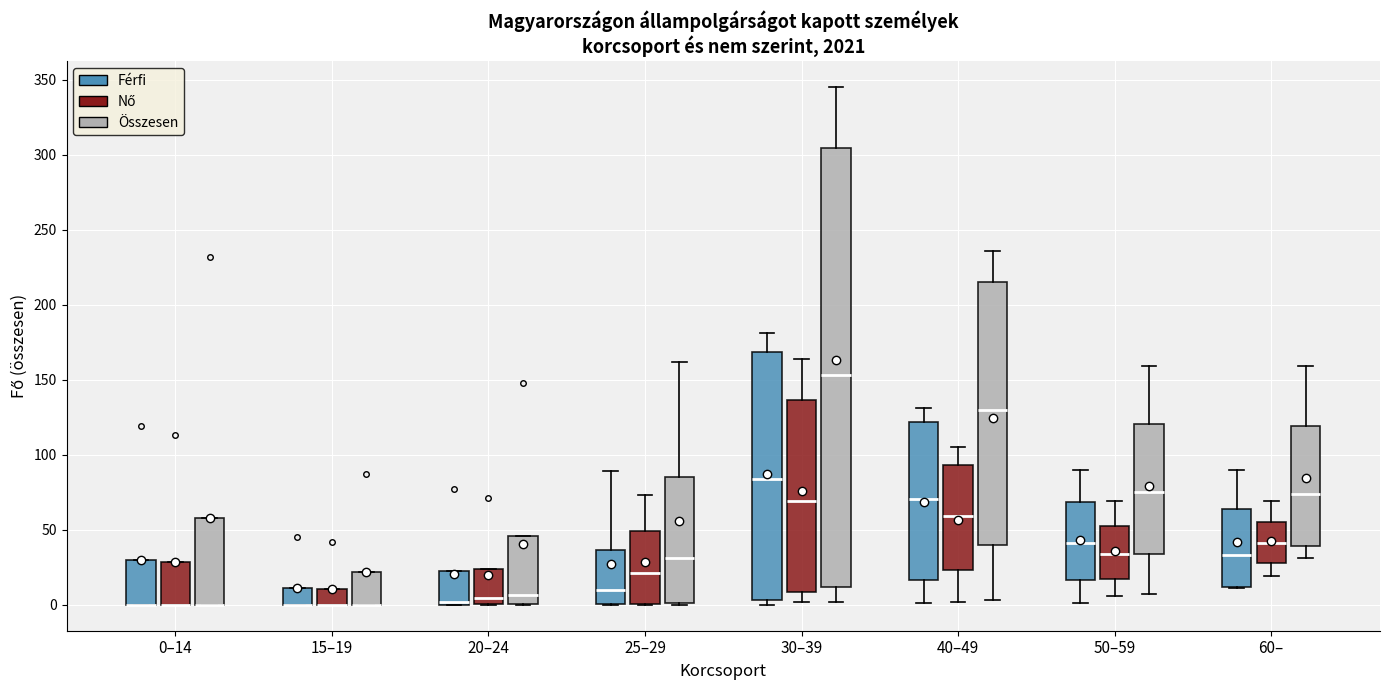

Reading left to right, read every box against the y-axis: the position of its median line, the range the box covers, and the ends of its whiskers. The values are not printed on the chart, so give them approximately, as read against the axis.

0–14 (Férfi): median 0 (drawn on the box's lower edge), box 0 to 30, whiskers 0 to 30
0–14 (Nő): median 0 (drawn on the box's lower edge), box 0 to 30, whiskers 0 to 30
0–14 (Összesen): median 0 (drawn on the box's lower edge), box 0 to 60, whiskers 0 to 60
15–19 (Férfi): median 0 (drawn on the box's lower edge), box 0 to 10, whiskers 0 to 10
15–19 (Nő): median 0 (drawn on the box's lower edge), box 0 to 10, whiskers 0 to 10
15–19 (Összesen): median 0 (drawn on the box's lower edge), box 0 to 20, whiskers 0 to 20
20–24 (Férfi): median 0 (just above the box's lower edge), box 0 to 20, whiskers 0 to 20
20–24 (Nő): median 5, box 0 to 25, whiskers 0 to 25
20–24 (Összesen): median 5, box 0 to 45, whiskers 0 to 45
25–29 (Férfi): median 10, box 0 to 35, whiskers 0 to 90
25–29 (Nő): median 20, box 0 to 50, whiskers 0 to 75
25–29 (Összesen): median 30, box 0 to 85, whiskers 0 to 160
30–39 (Férfi): median 85, box 5 to 170, whiskers 0 to 180
30–39 (Nő): median 70, box 10 to 135, whiskers 0 to 165
30–39 (Összesen): median 155, box 10 to 305, whiskers 0 to 345
40–49 (Férfi): median 70, box 15 to 120, whiskers 0 to 130
40–49 (Nő): median 60, box 25 to 95, whiskers 0 to 105
40–49 (Összesen): median 130, box 40 to 215, whiskers 5 to 235
50–59 (Férfi): median 40, box 15 to 70, whiskers 0 to 90
50–59 (Nő): median 35, box 15 to 55, whiskers 5 to 70
50–59 (Összesen): median 75, box 35 to 120, whiskers 5 to 160
60– (Férfi): median 35, box 10 to 65, whiskers 10 to 90
60– (Nő): median 40, box 30 to 55, whiskers 20 to 70
60– (Összesen): median 75, box 40 to 120, whiskers 30 to 160